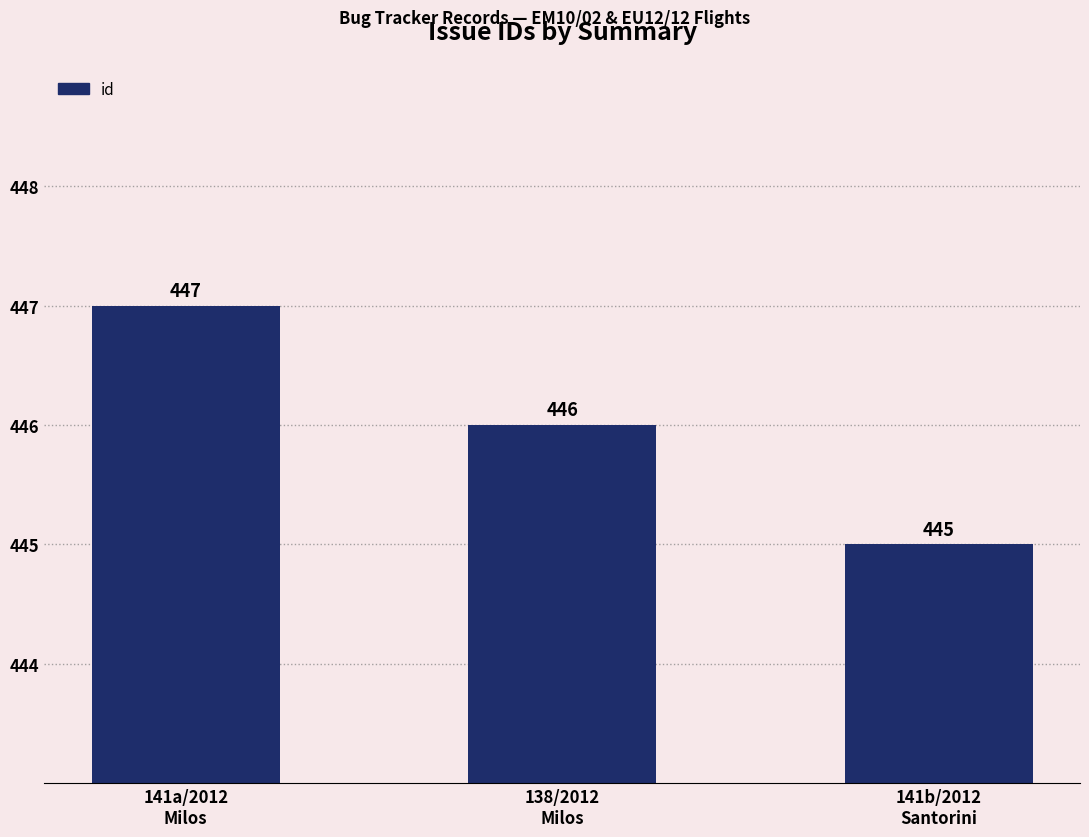

Count the number of data series in this chart.

1